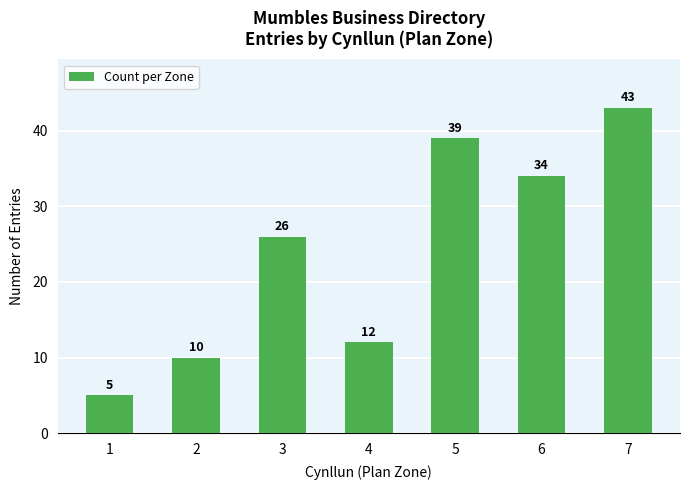

What is the difference between the second highest and second lowest values?

29